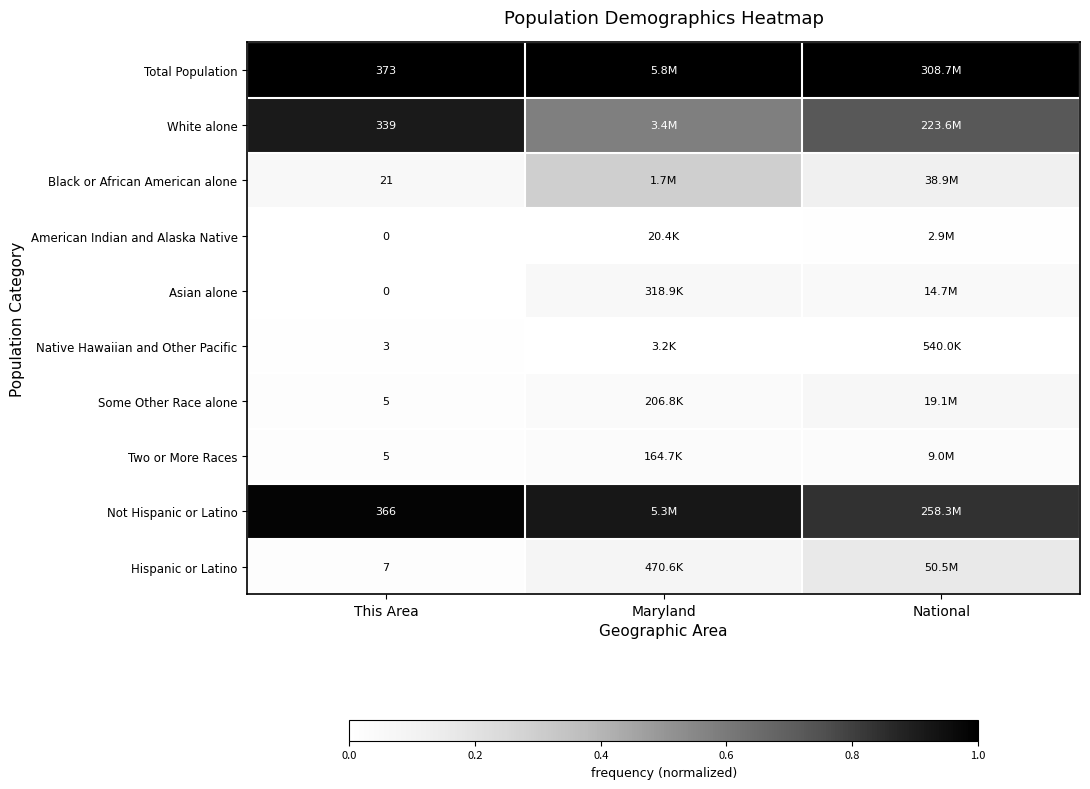

At which label is Some Other Race alone closest to 0?

This Area